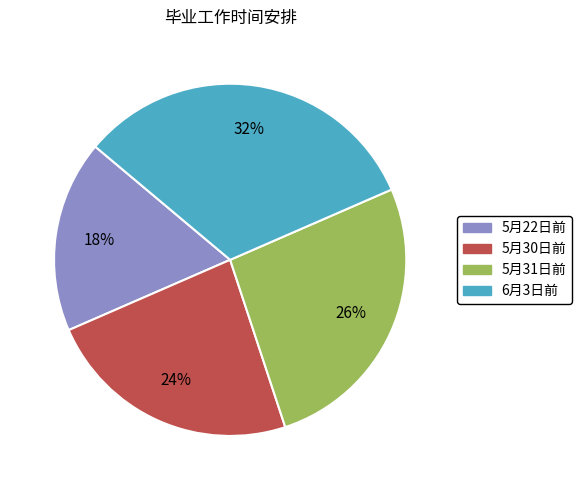

Do 5月22日前 and 5月30日前 together represent more than half of the pie?

No